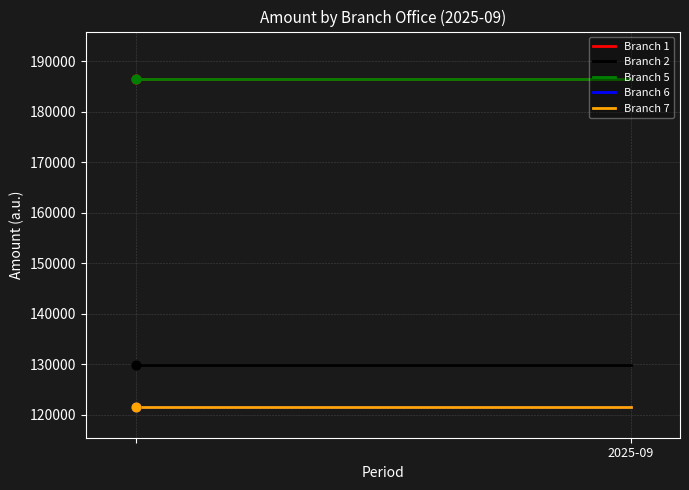

Is the value of Branch 6 at 1 greater than the value of Branch 1 at 2025-09?

No